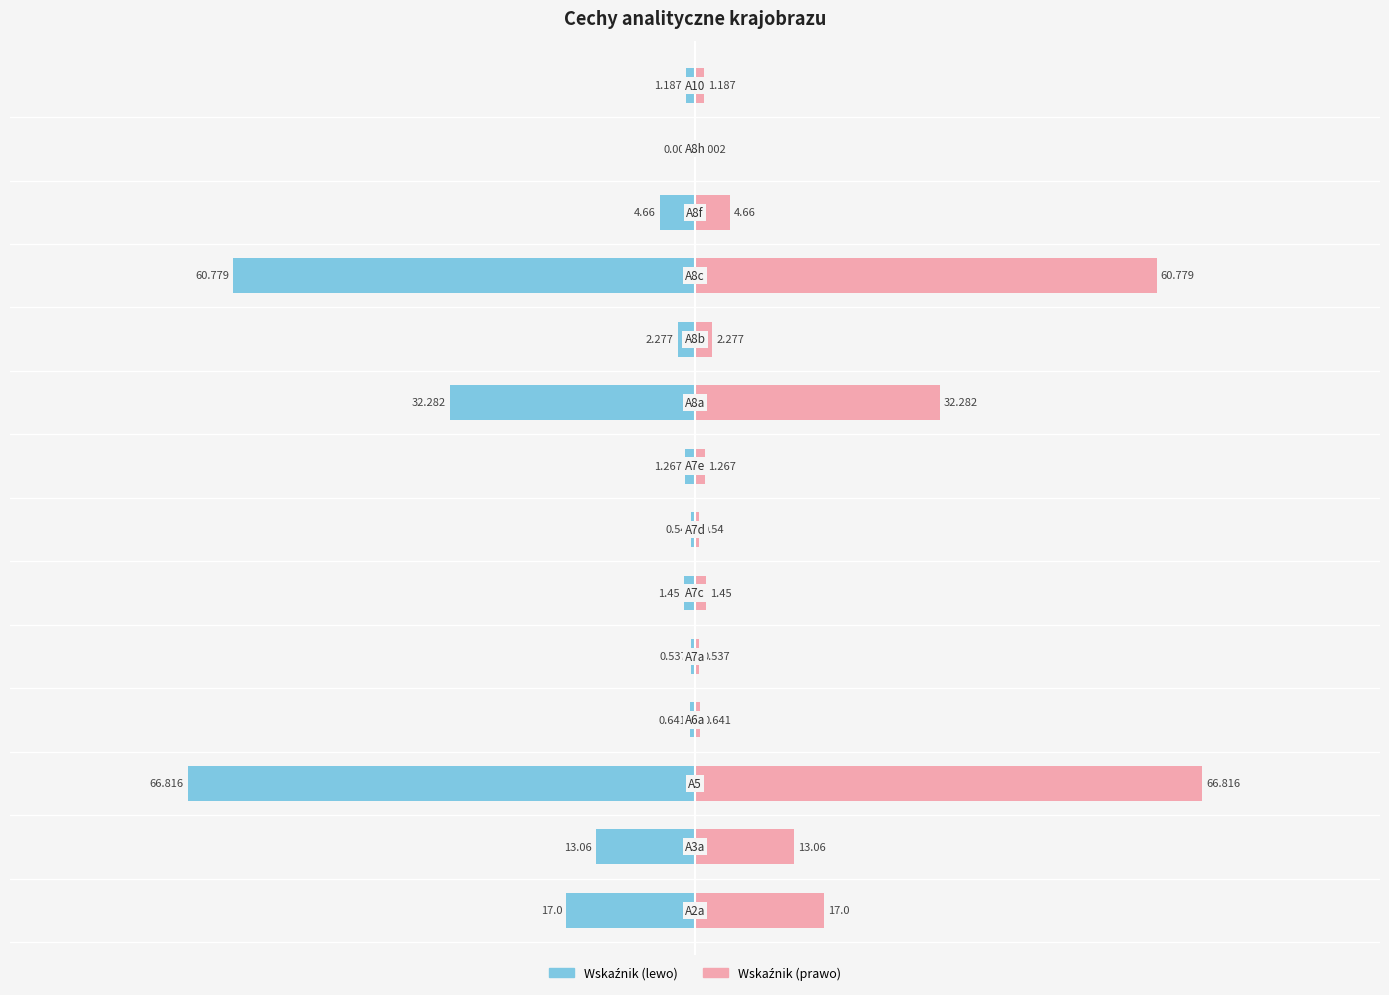

What is the difference between the maximum and minimum values in the Wskaźnik (prawo) series?

66.8